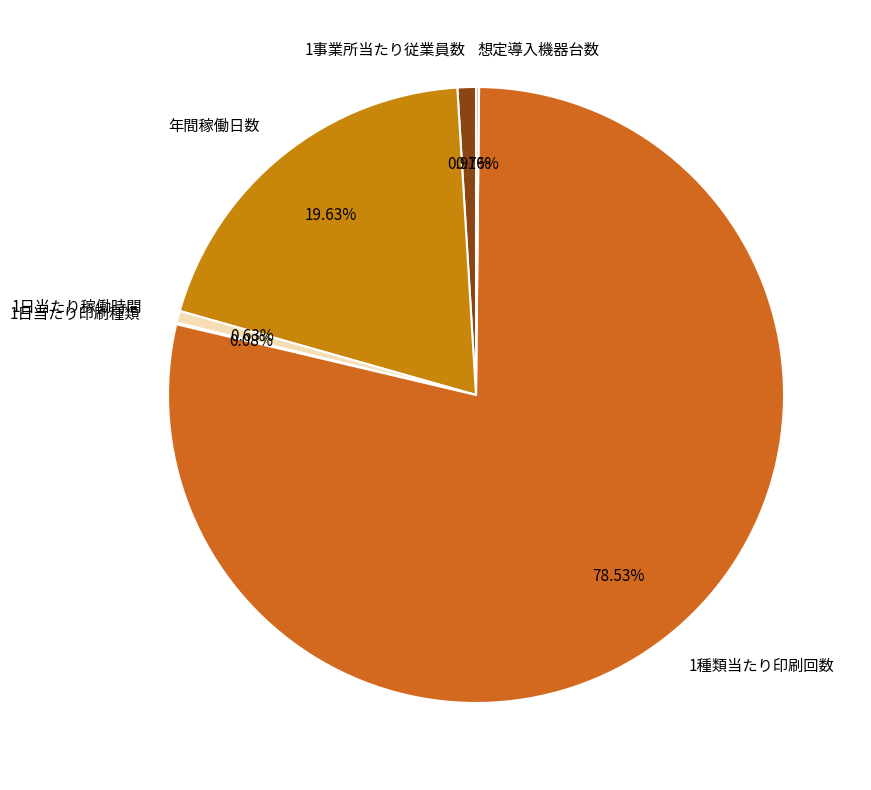

What is the total percentage of 1事業所当たり従業員数 and 年間稼働日数?

20.6%